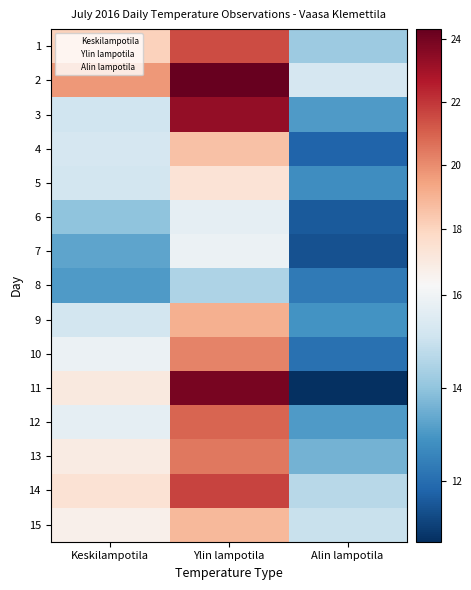

Where does the 3 series first go above 15?

Keskilampotila